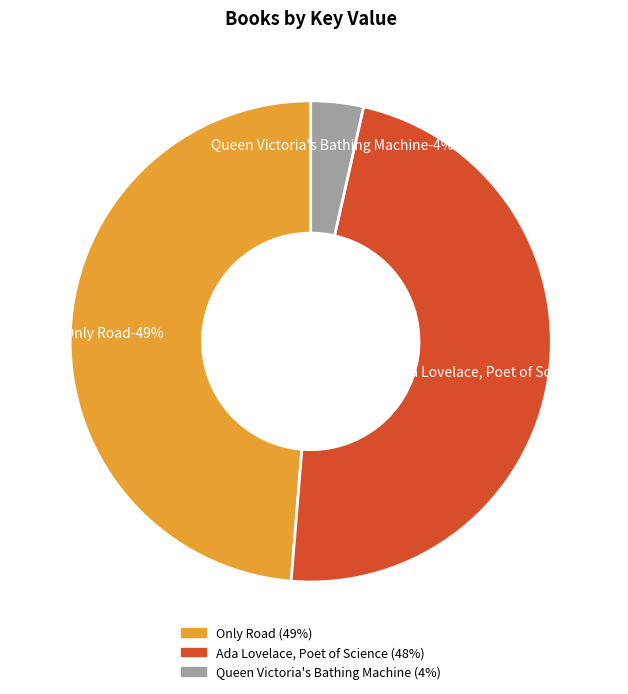

What percentage is the Queen Victoria's Bathing Machine slice, to the nearest percent?

4%